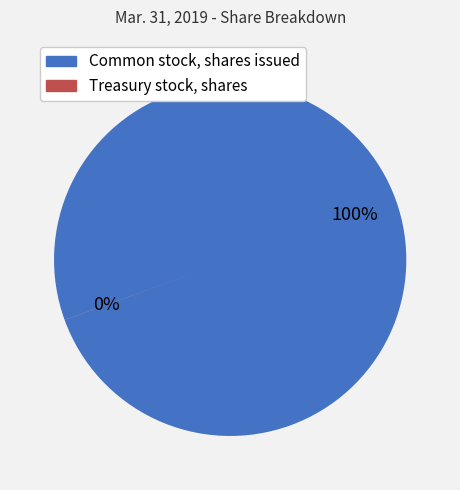

To the nearest percent, what is the average slice percentage?

50%